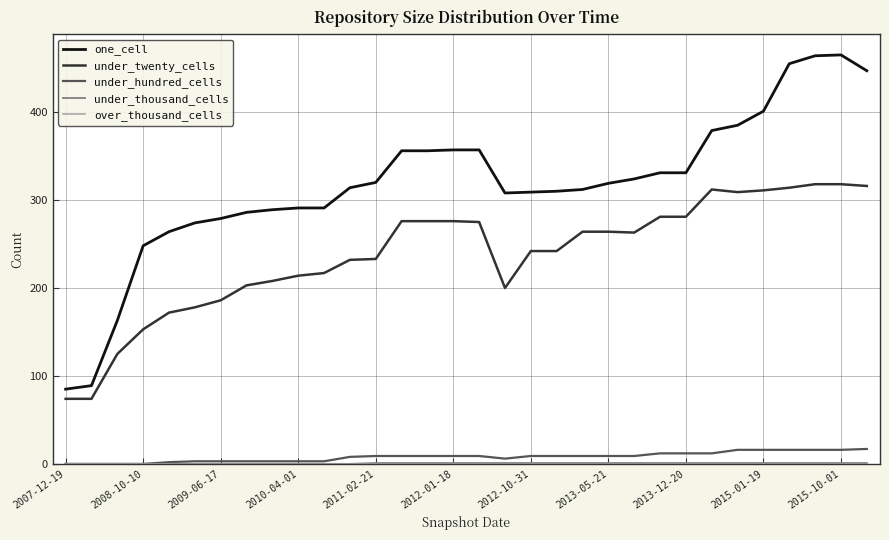

True or false: under_hundred_cells and under_twenty_cells intersect in this chart.

False